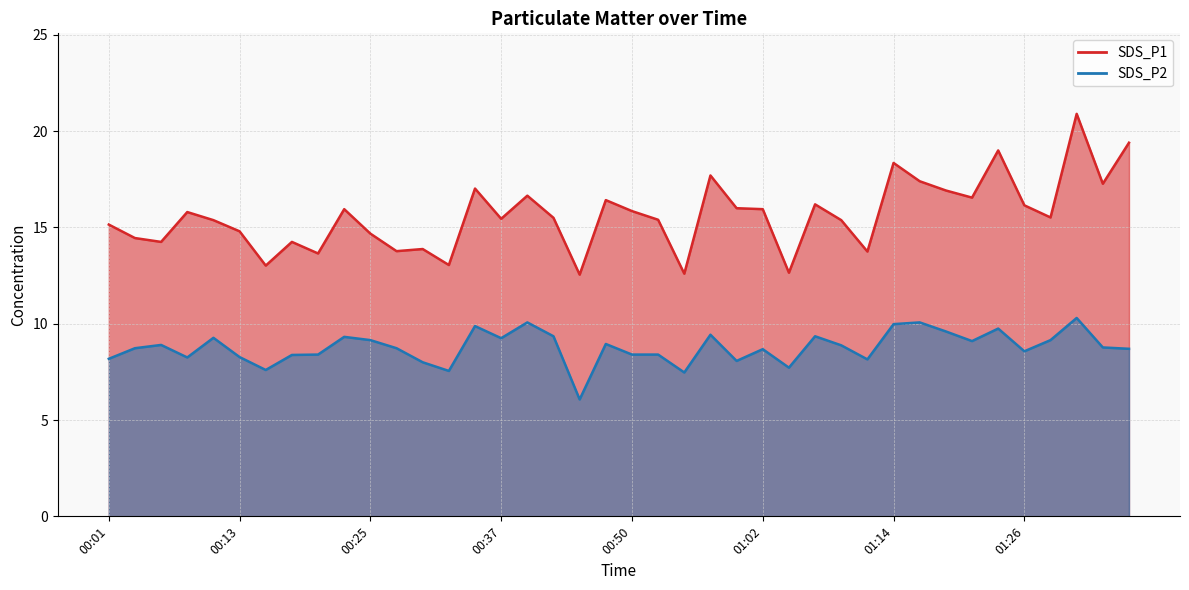

Reading left to right, what are all the values shown in this chart?

SDS_P1: 15.2	14.4	14.2	15.8	15.4	14.8	13.0	14.2	13.7	15.9	14.7	13.8	13.9	13.1	17.0	15.4	16.6	15.5	12.6	16.4	15.8	15.4	12.6	17.7	16.0	15.9	12.7	16.2	15.4	13.8	18.4	17.4	16.9	16.6	19.0	16.1	15.5	20.9	17.3	19.4
SDS_P2: 8.2	8.7	8.9	8.2	9.3	8.3	7.6	8.4	8.4	9.3	9.2	8.7	8.0	7.5	9.9	9.2	10.1	9.3	6.1	8.9	8.4	8.4	7.5	9.4	8.1	8.7	7.7	9.3	8.9	8.2	10.0	10.1	9.6	9.1	9.8	8.6	9.2	10.3	8.8	8.7